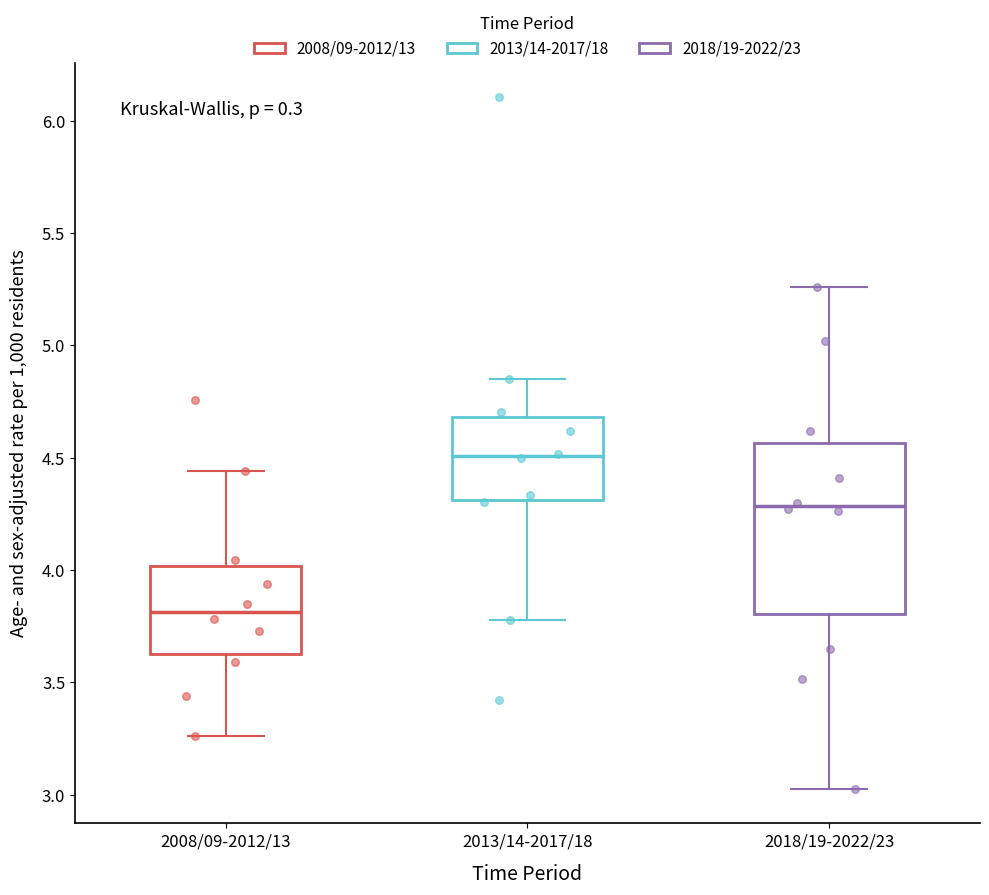

Which box has the lowest median line?

2008/09-2012/13